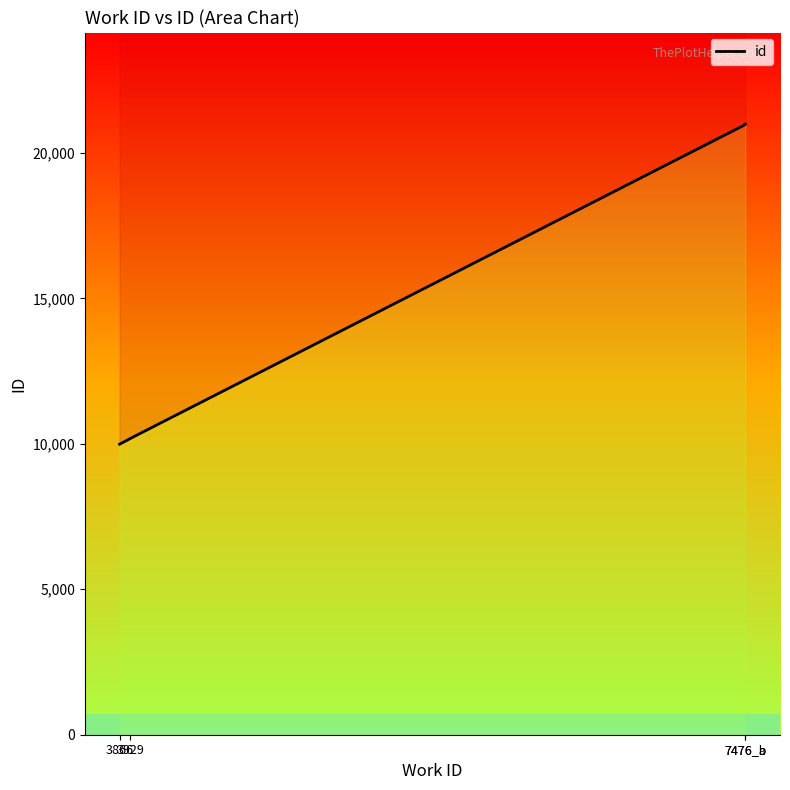

What is the greatest value displayed?

20987